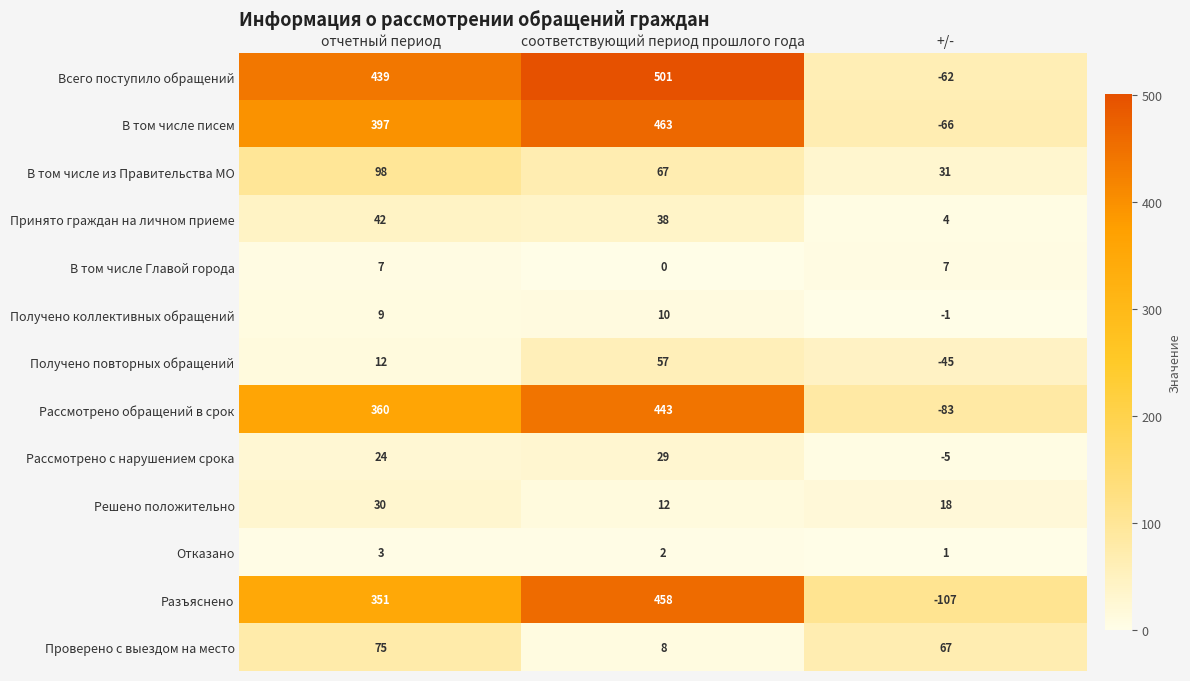

The value of Разъяснено at отчетный период is 351. True or false?

True